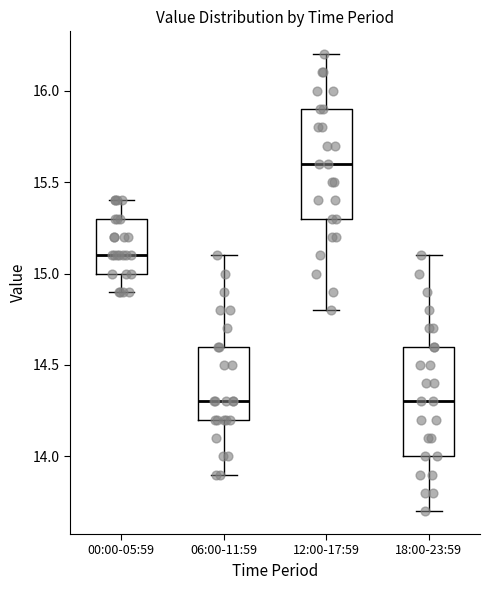

Reading left to right, read every box against the y-axis: the position of its median line, the range the box covers, and the ends of its whiskers. The values are not printed on the chart, so give them approximately, as read against the axis.

00:00-05:59: median 15.1, box 15.0 to 15.3, whiskers 14.9 to 15.4
06:00-11:59: median 14.3, box 14.2 to 14.6, whiskers 13.9 to 15.1
12:00-17:59: median 15.6, box 15.3 to 15.9, whiskers 14.8 to 16.2
18:00-23:59: median 14.3, box 14.0 to 14.6, whiskers 13.7 to 15.1